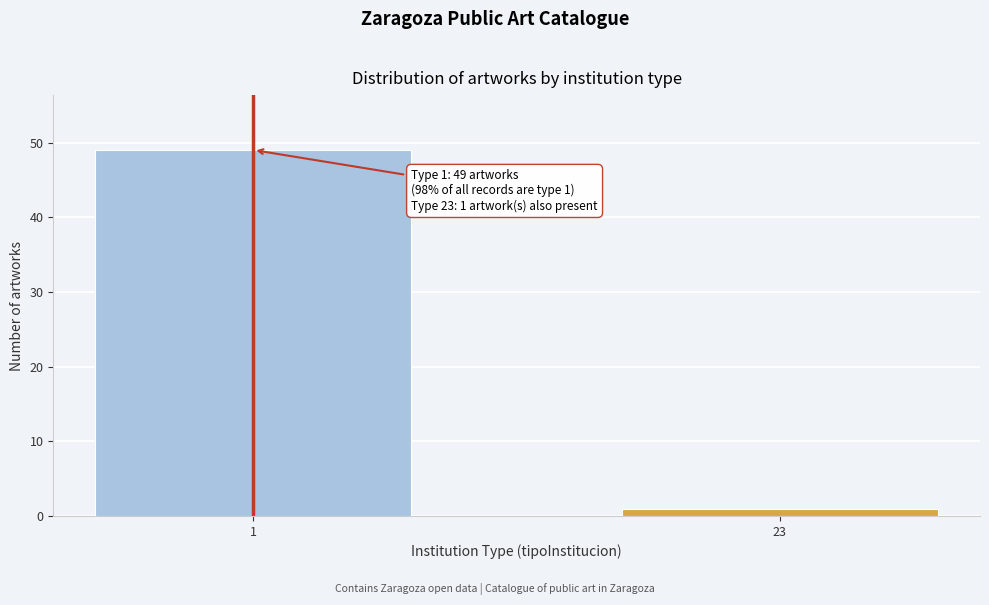

Reading right to left, what are all the values shown in this chart?

23=1	1=49